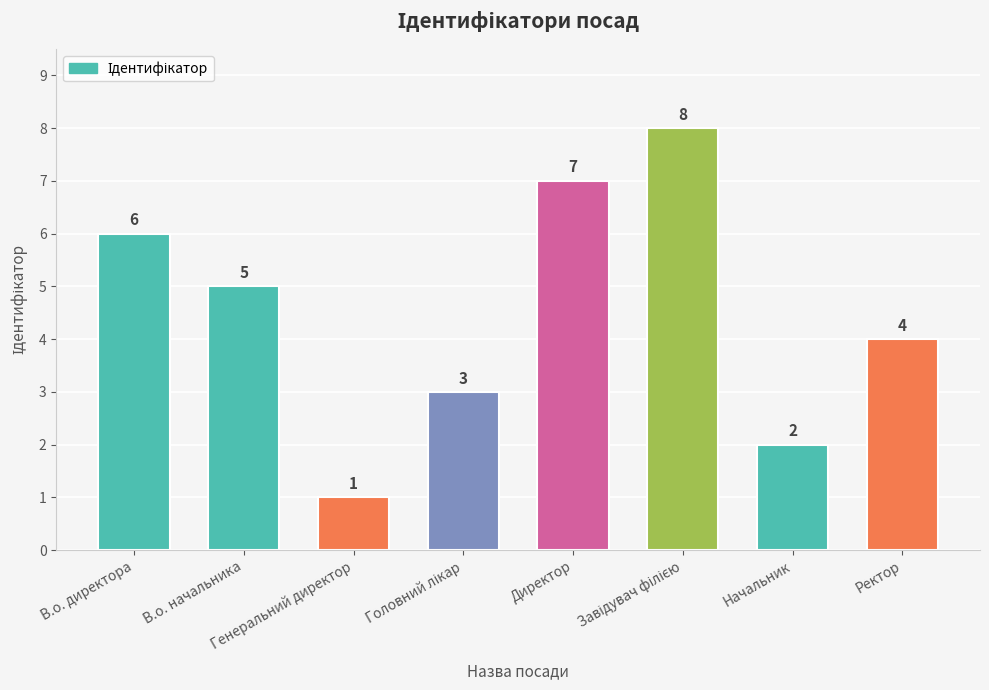

Approximately how many times larger is the value at В.о. директора compared to Начальник?

3.0